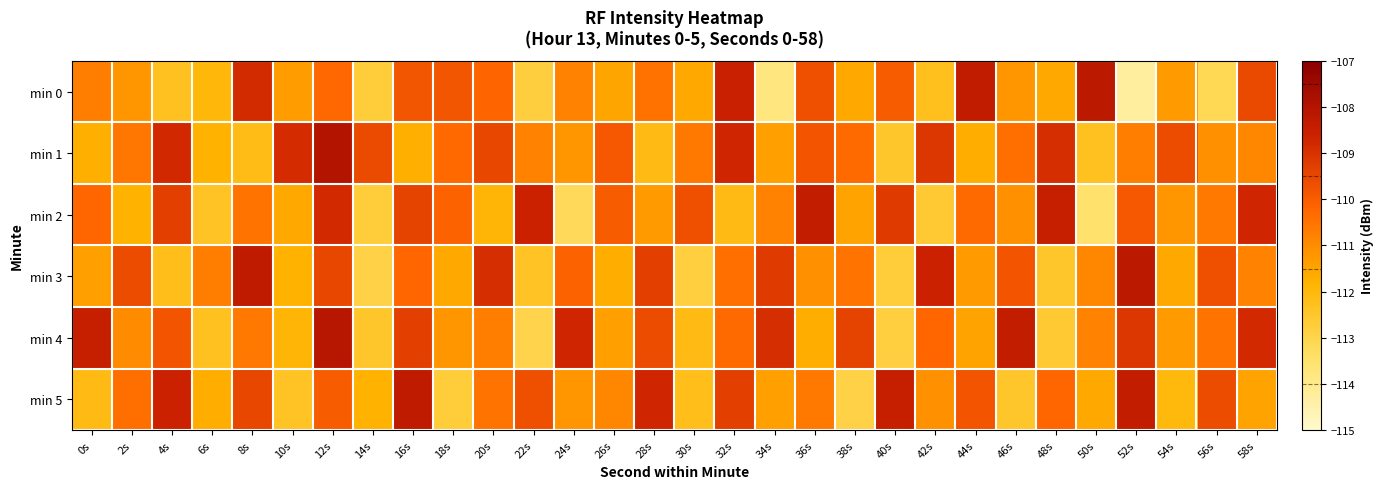

At 30s, list the series in order from largest to smallest.

min 2, min 1, min 0, min 4, min 5, min 3